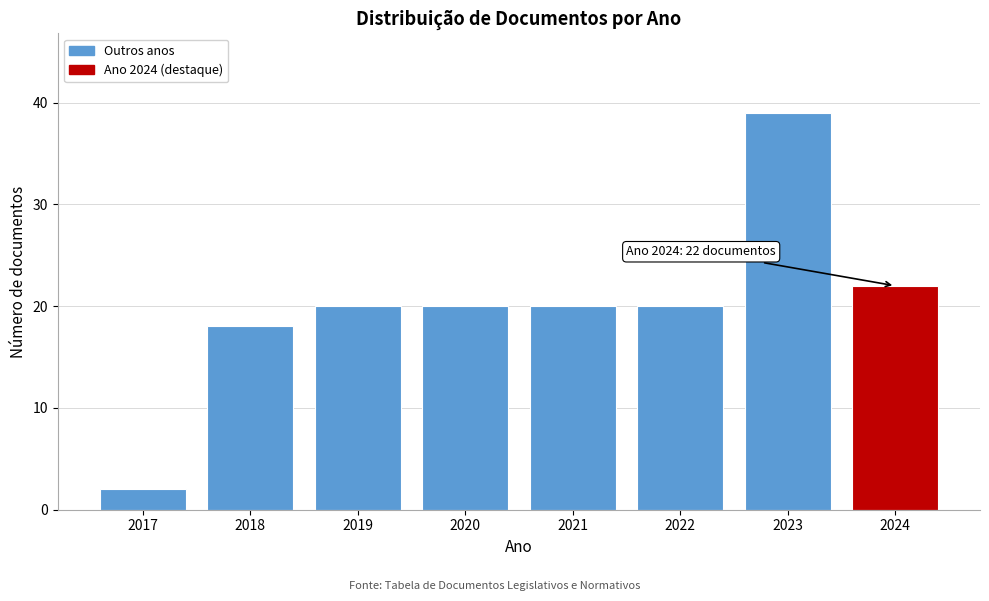

Reading left to right, what are all the values shown in this chart?

2017=2	2018=18	2019=20	2020=20	2021=20	2022=20	2023=39	2024=22